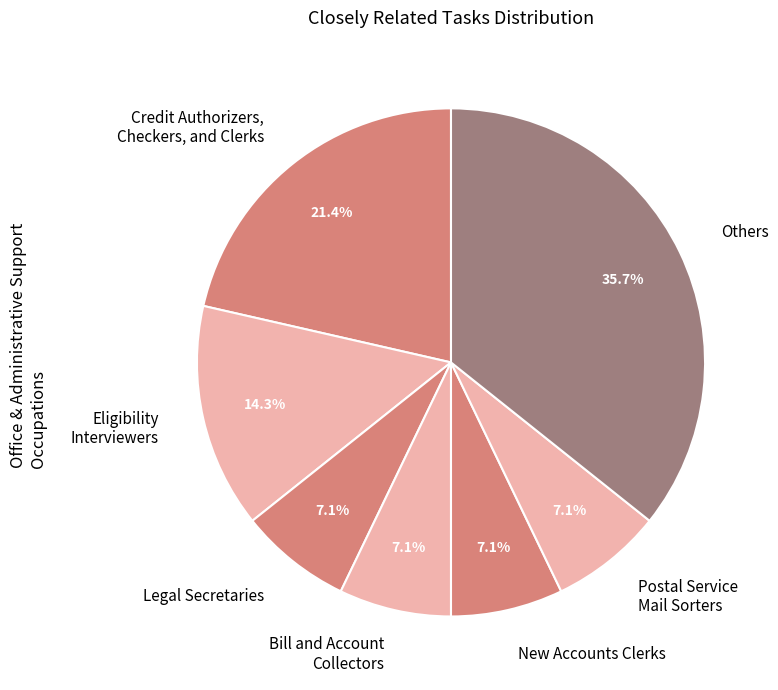

Does Credit Authorizers, Checkers, and Clerks represent more than half of the total?

No